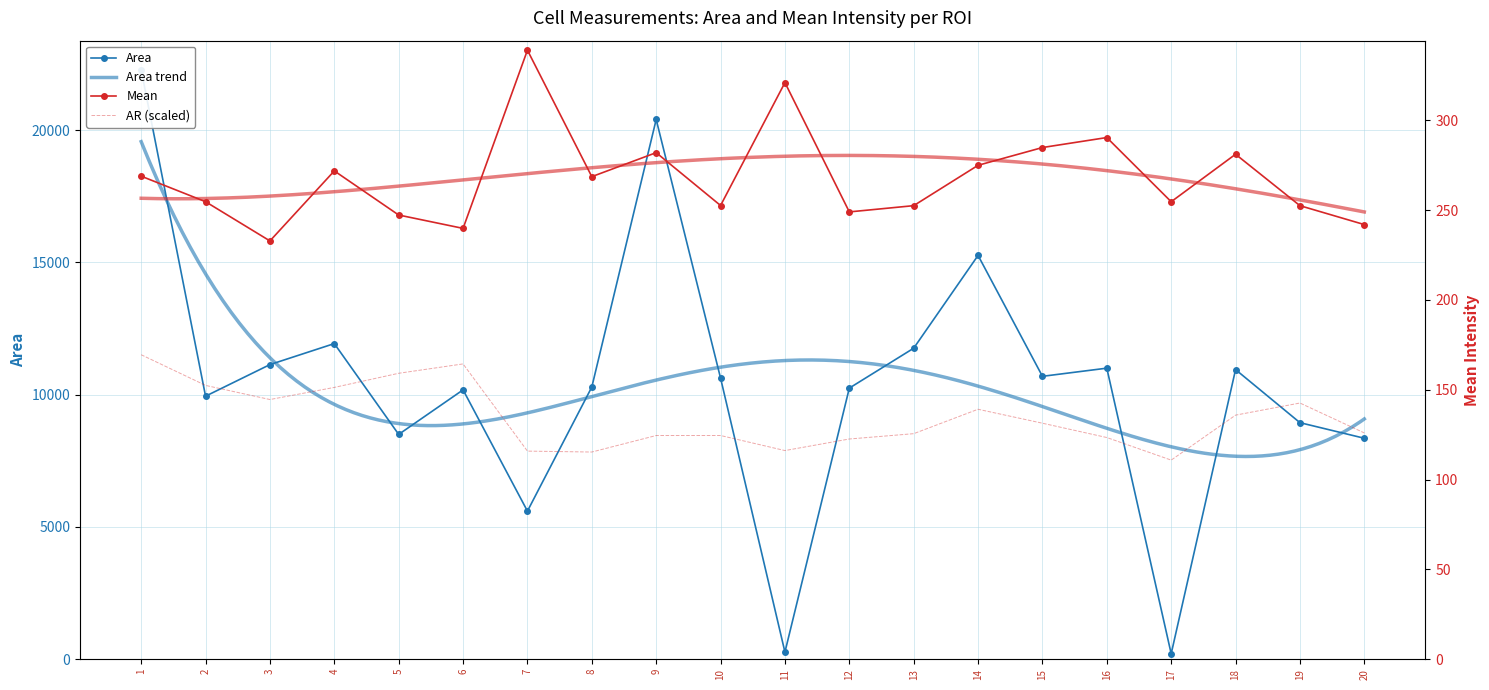

What is the highest value of the Area series?

22276.0